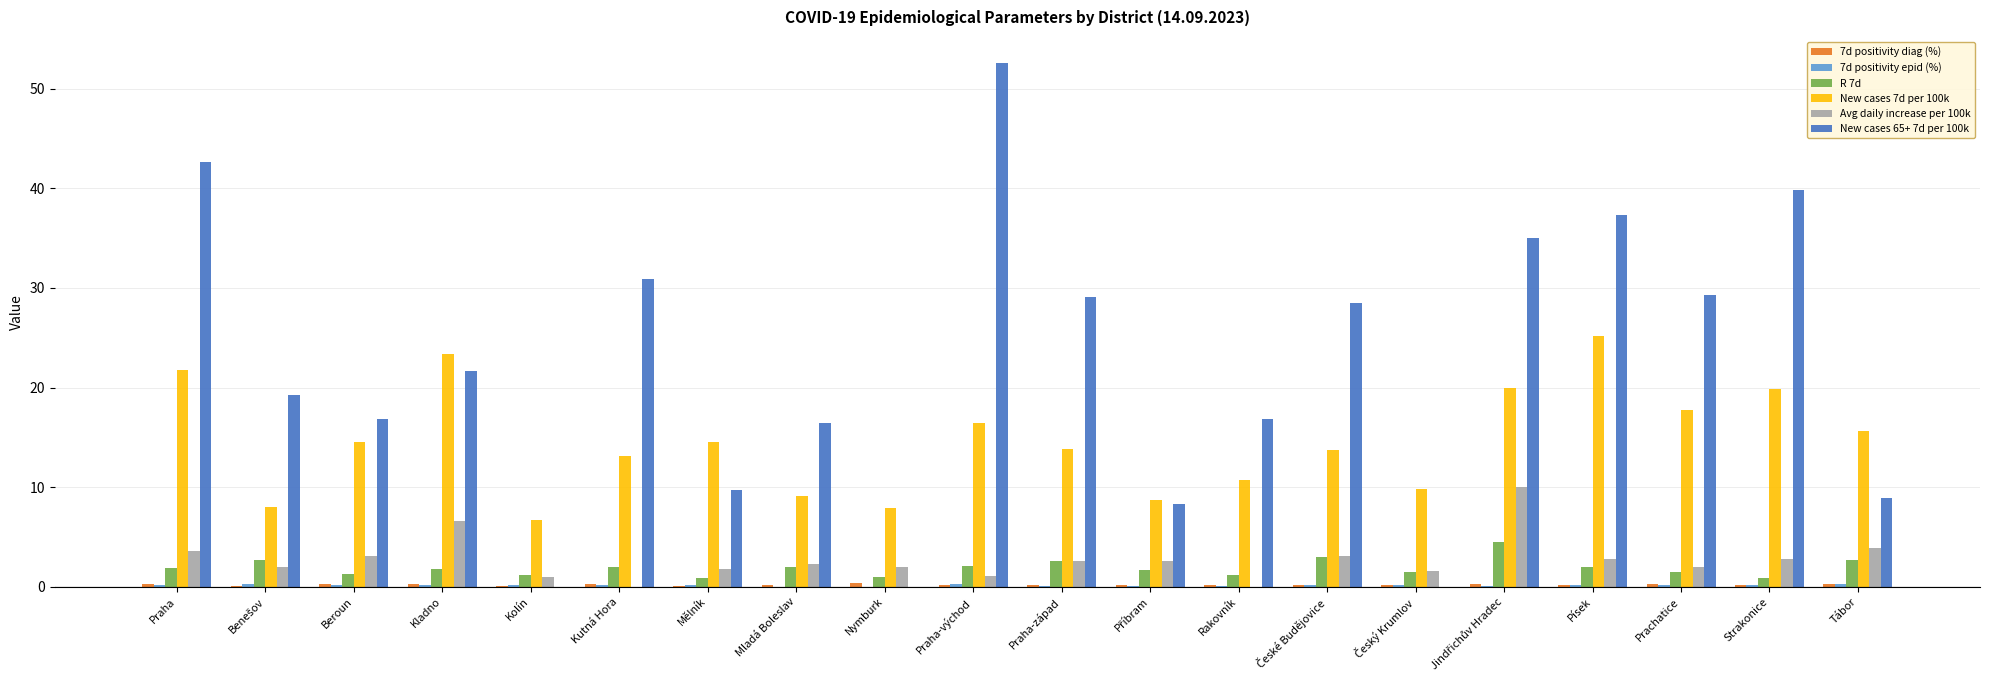

What is the maximum value shown in the chart?

52.5